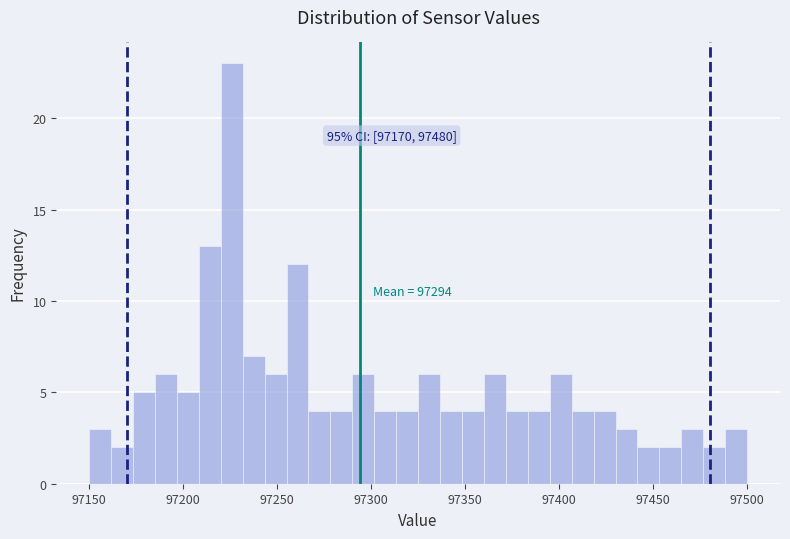

Around what value on the x-axis is the tallest bar? Give the approximate position of its centre, as read against the axis.

97225